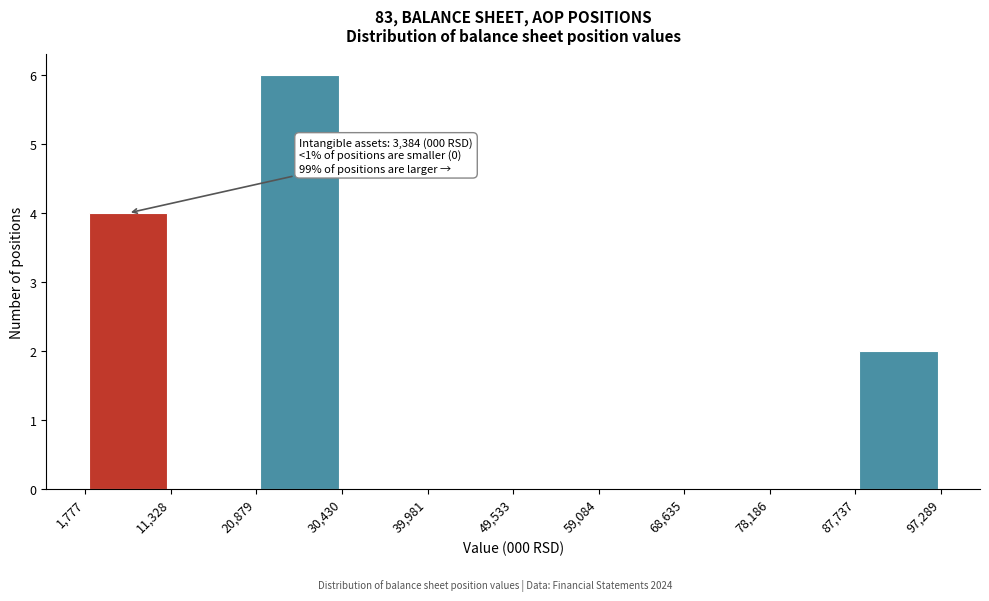

Over which range of the x-axis is the bar tallest?

20,879 to 30,430